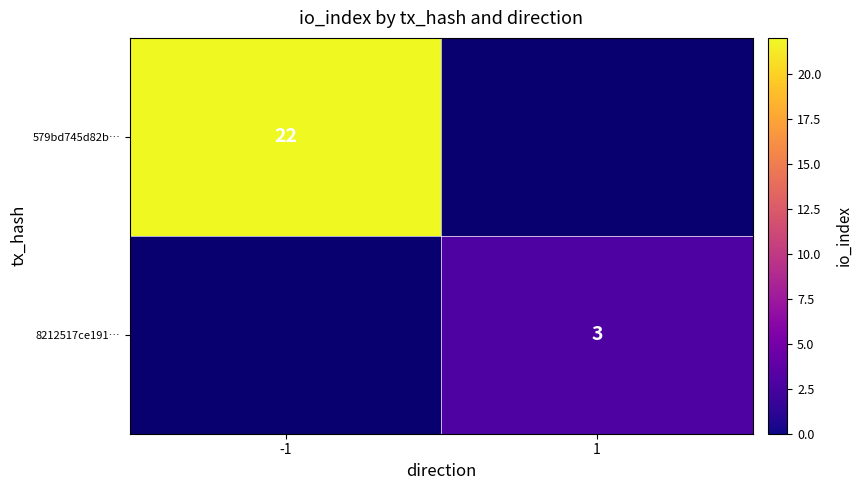

The 579bd745d82b… series shows 22 at -1. True or false?

True